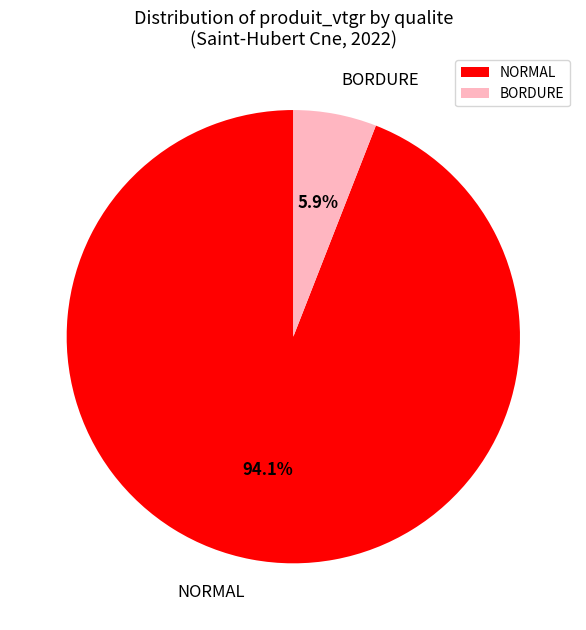

Which has a higher value, BORDURE or NORMAL?

NORMAL